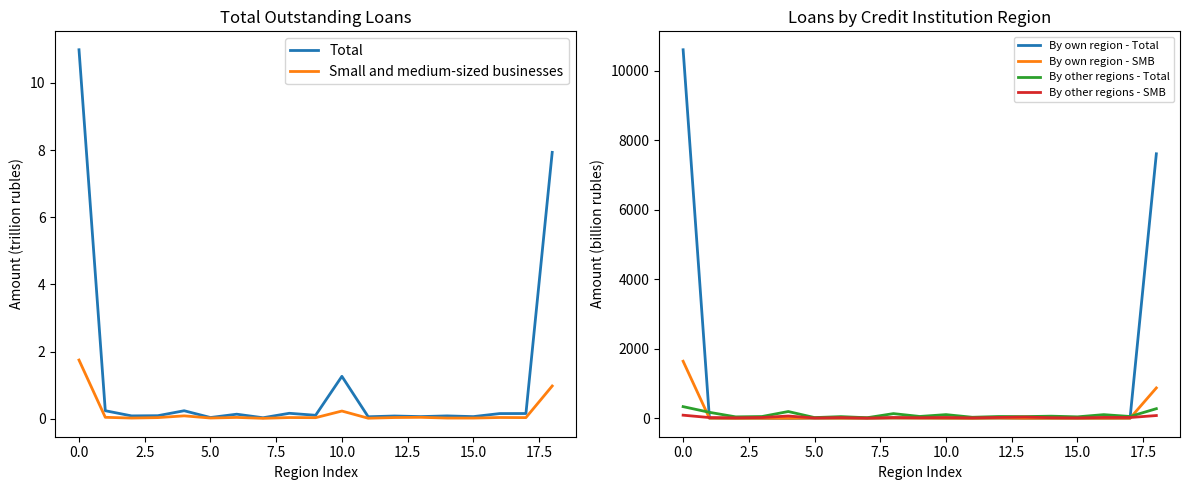

At how many categories does at least one series exceed 3651?

2